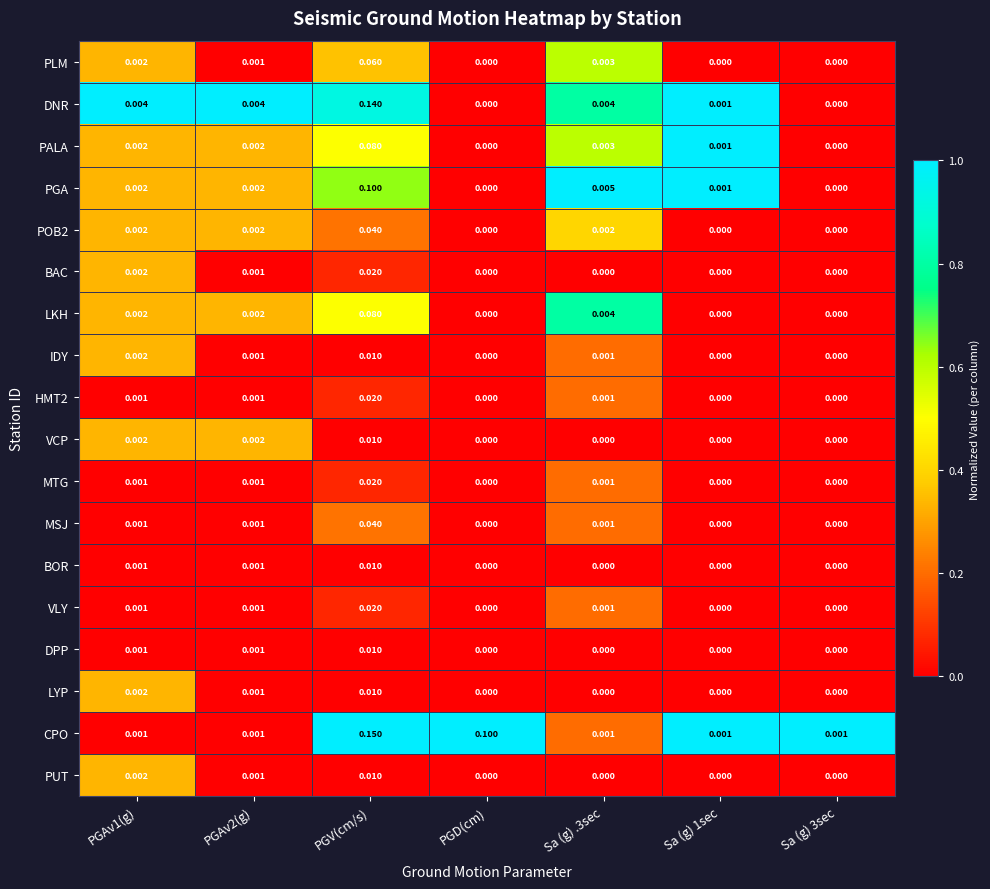

Which series has the widest spread of values?

CPO